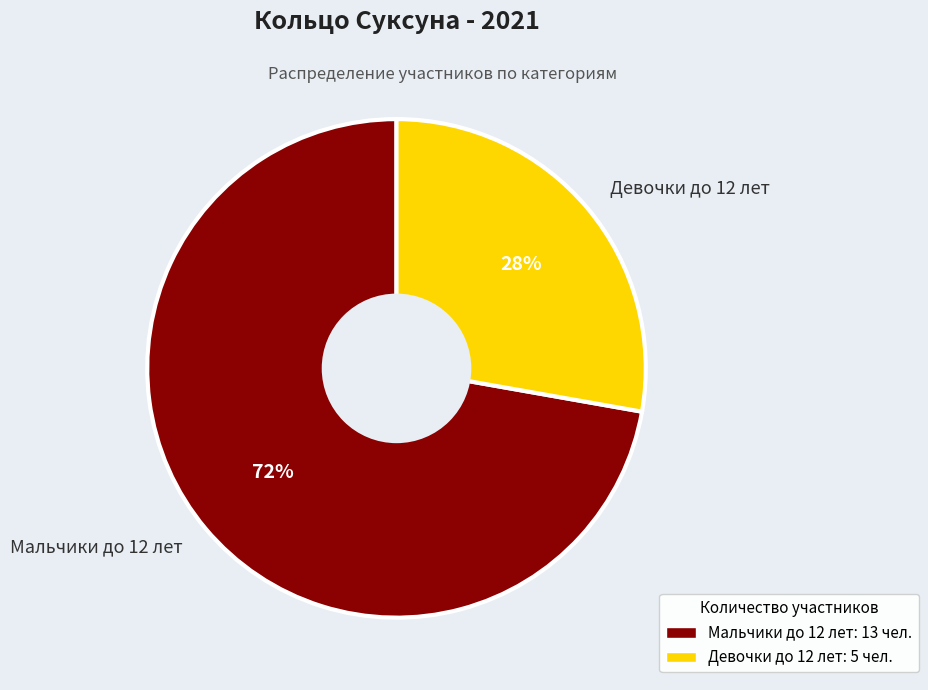

To the nearest percent, what percentage of the pie is Девочки до 12 лет?

28%